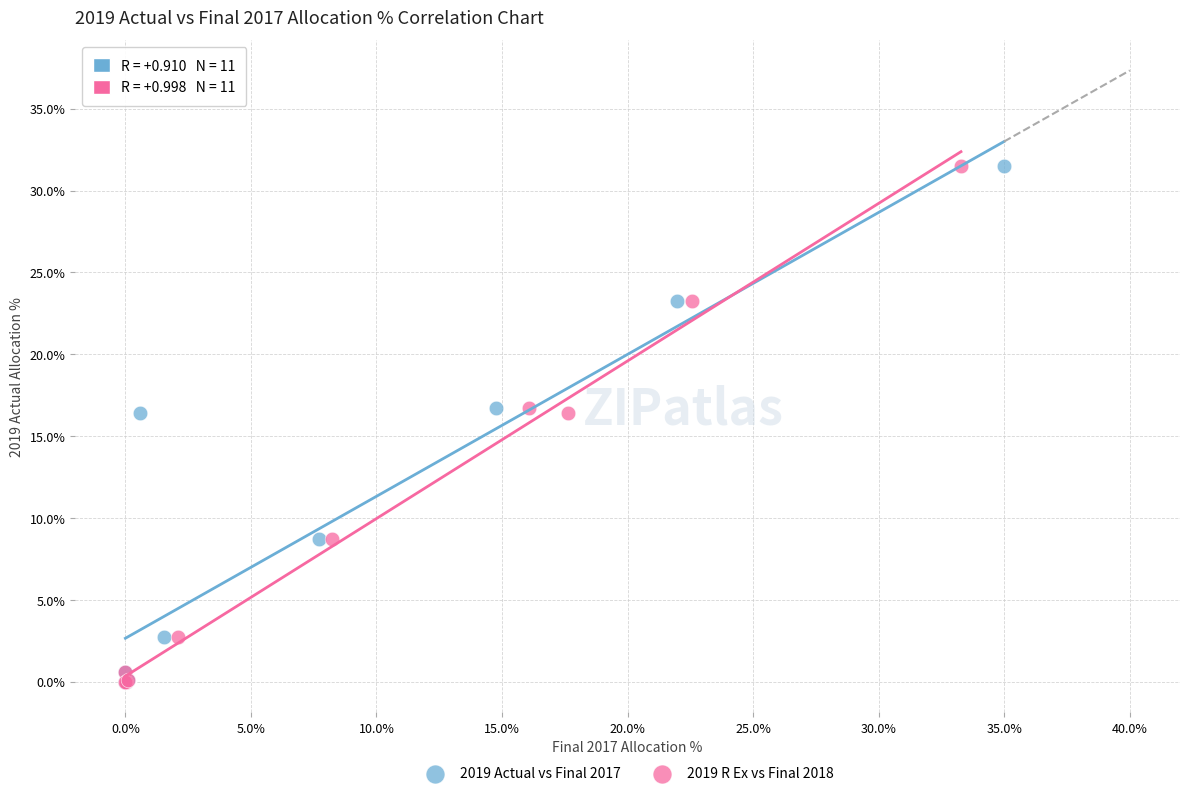

What are all the series names shown in the legend?

2019 Actual vs Final 2017, 2019 R Ex vs Final 2018